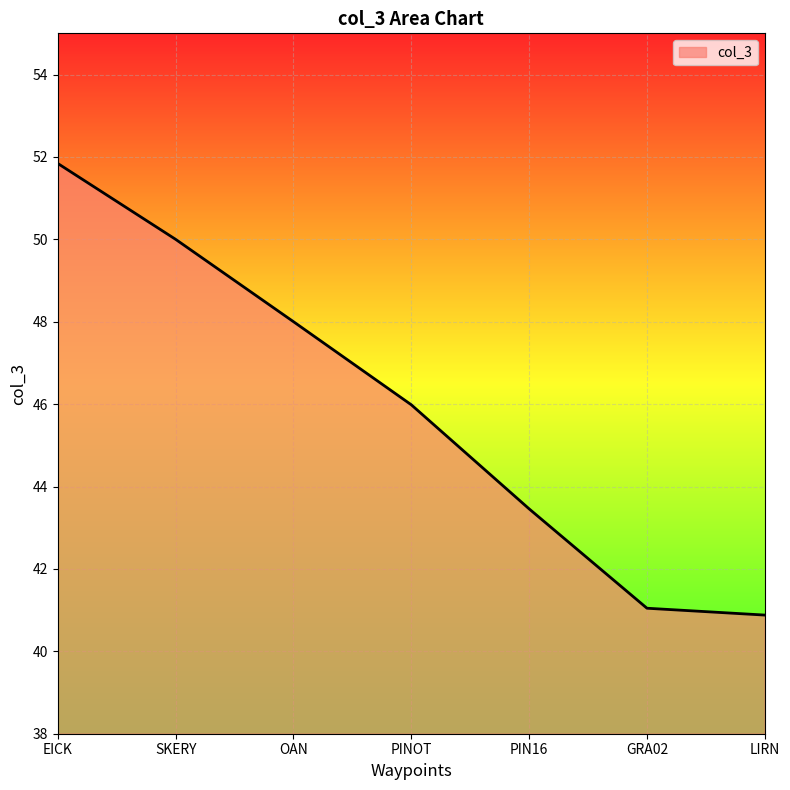

What is the greatest value displayed?

51.8